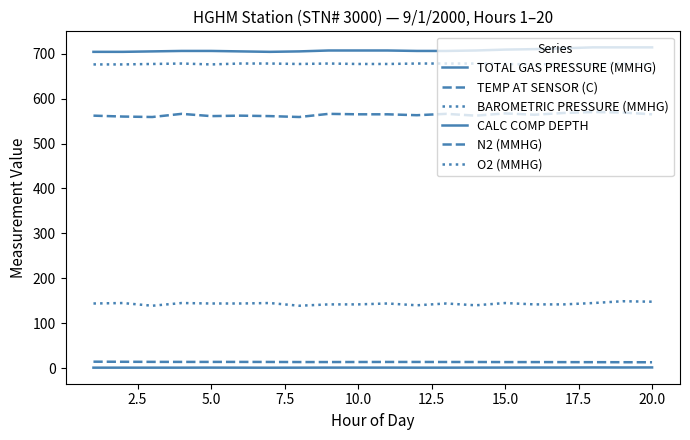

True or false: N2 (MMHG) and CALC COMP DEPTH cross at least once.

False